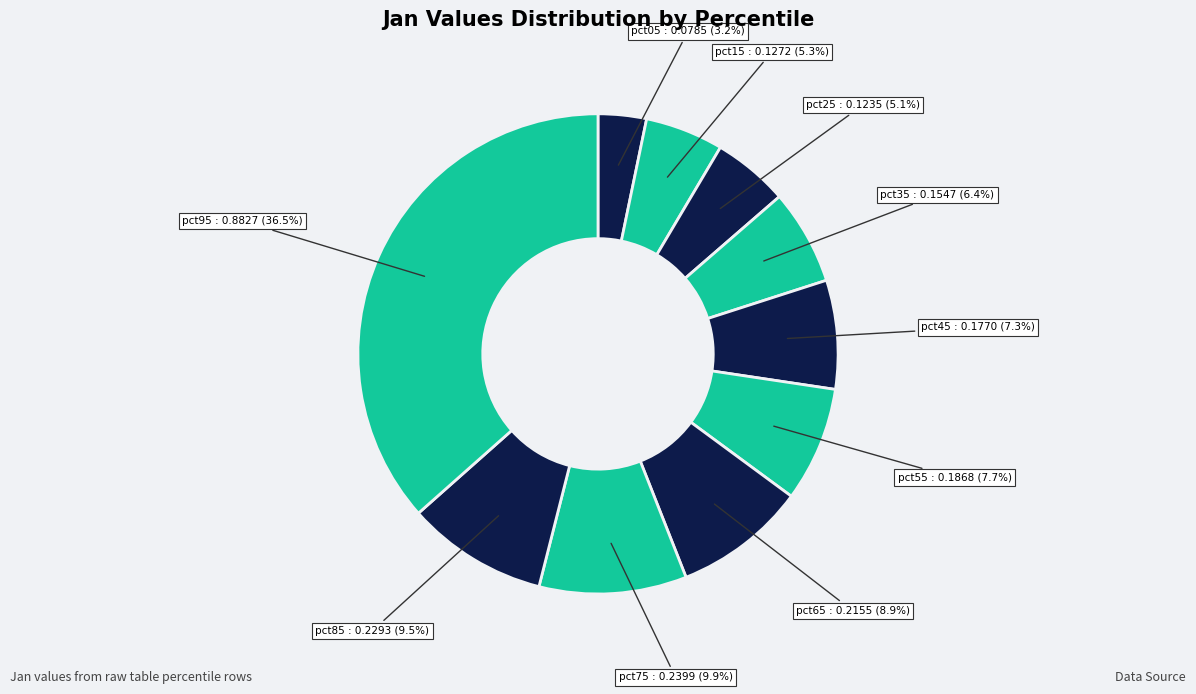

Count the number of slices in the pie.

10